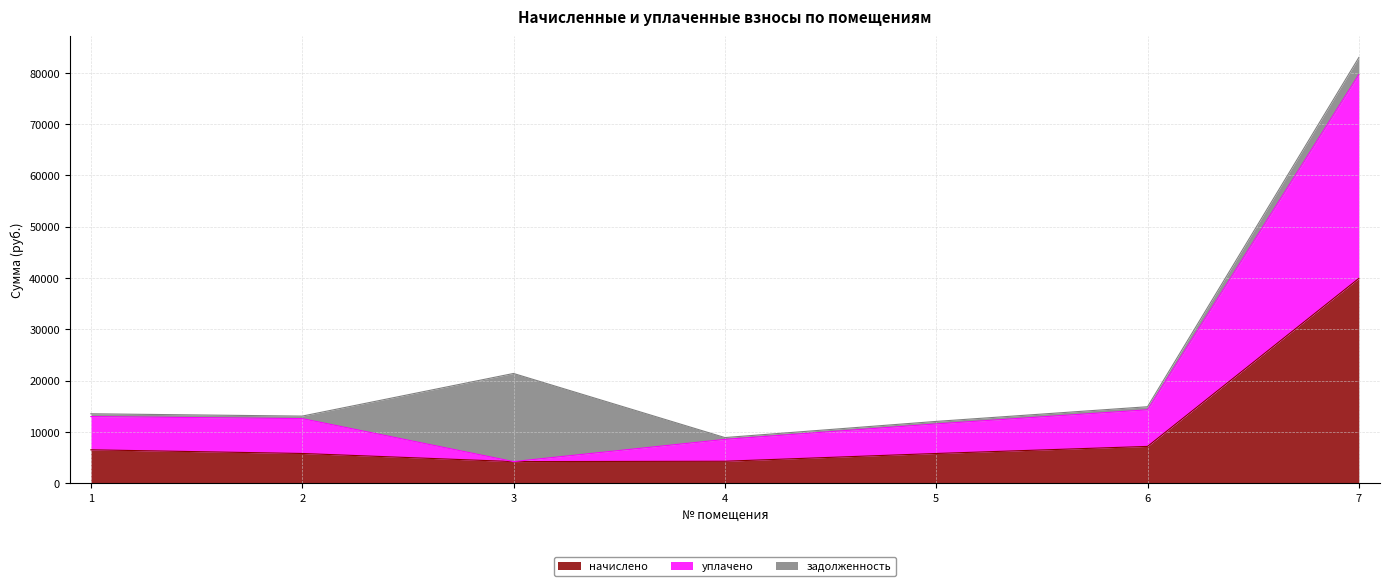

True or false: начислено and уплачено cross at least once.

False